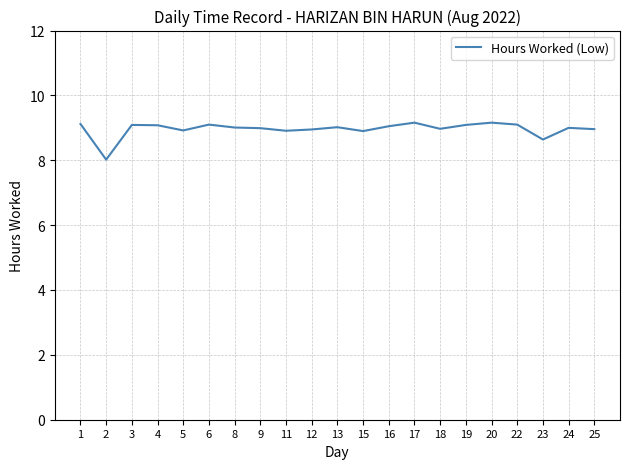

Does the chart have visible grid lines?

Yes